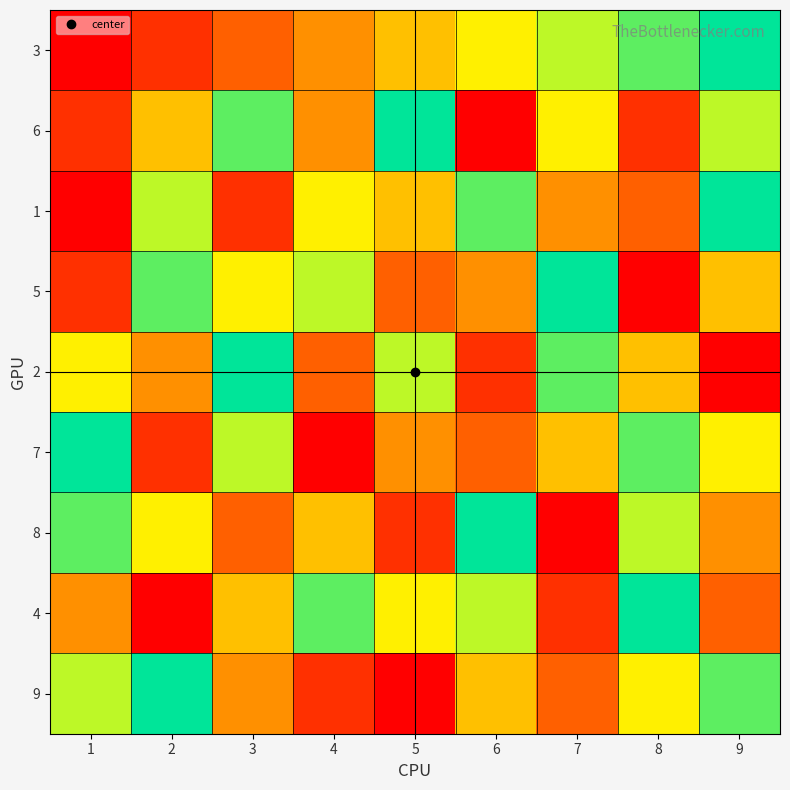

Count the number of categories in the chart.

9